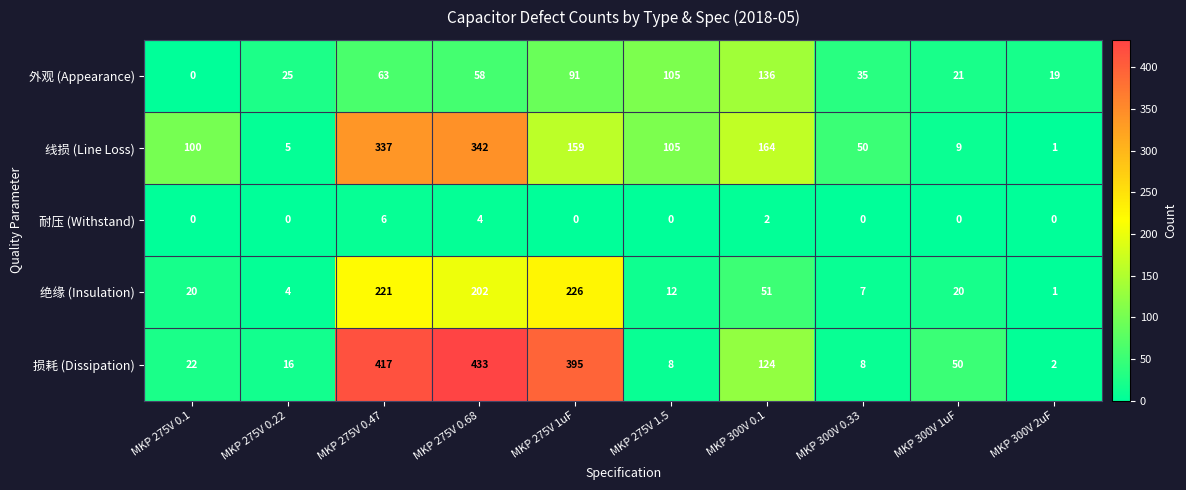

Which series has the widest spread of values?

损耗 (Dissipation)